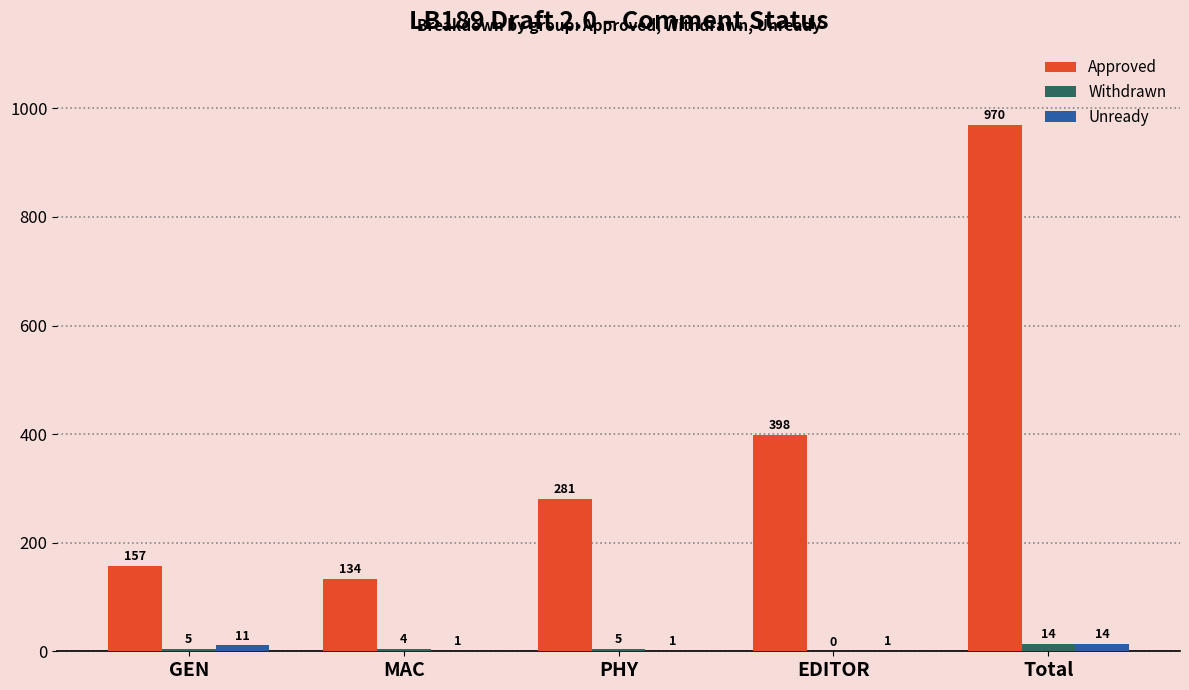

Is the value of Approved at PHY greater than the value of Withdrawn at GEN?

Yes